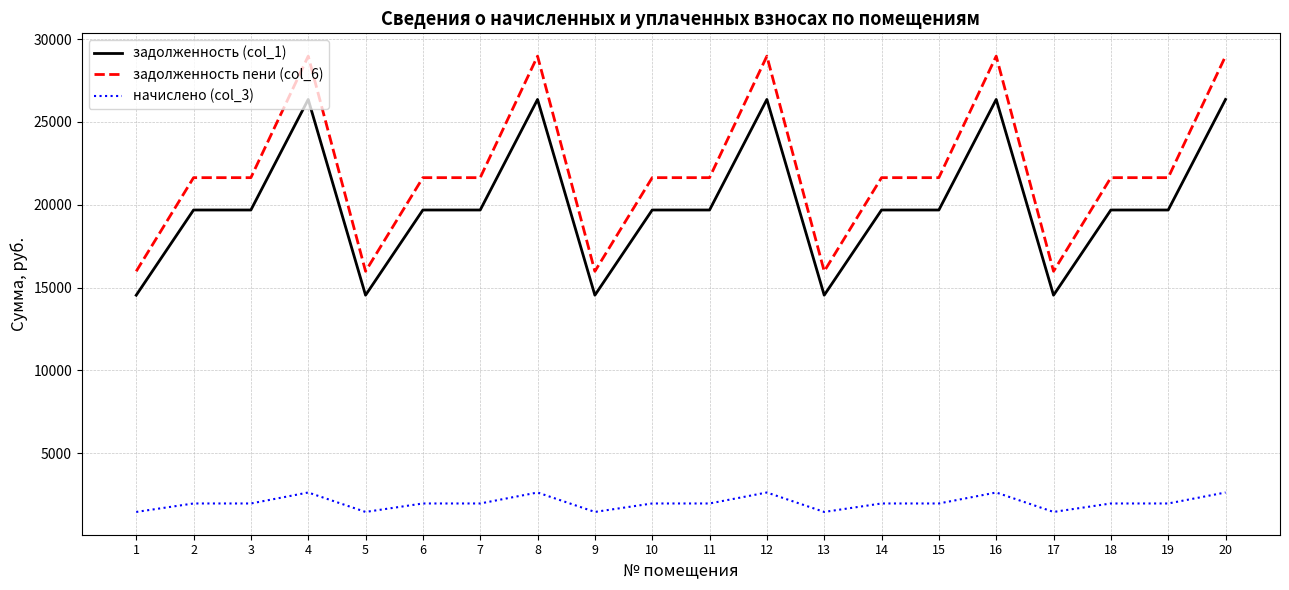

Which series has the largest total across all categories?

задолженность пени (col_6)